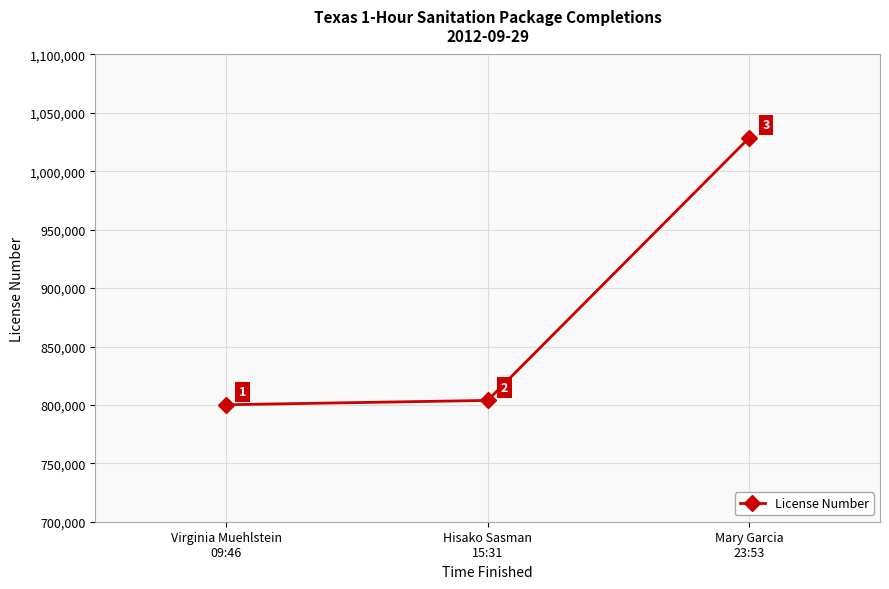

What is the sum of all values?

2632675